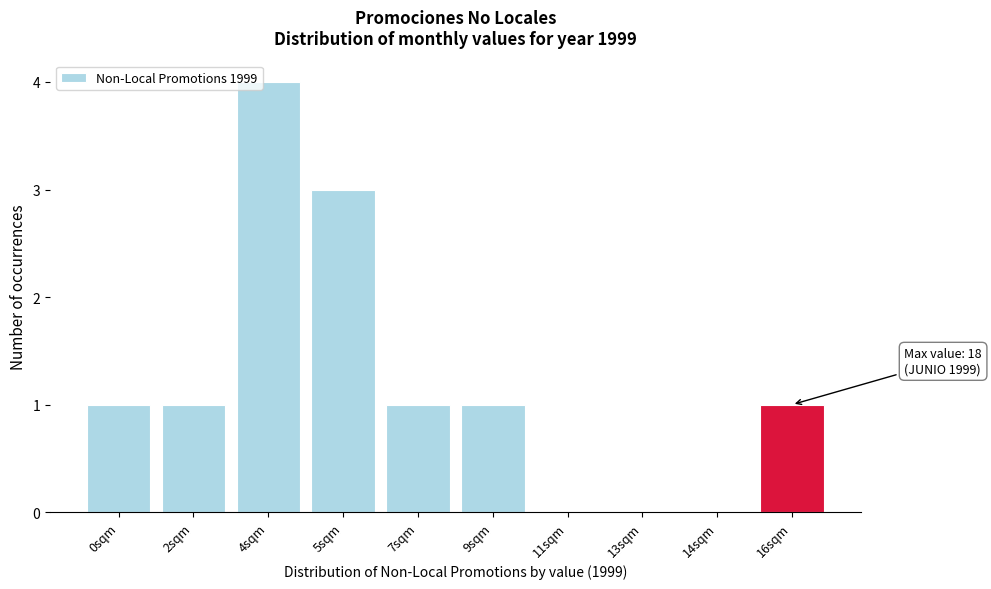

Reading left to right, list all the values displayed in this chart.

0sqm=1	2sqm=1	4sqm=4	5sqm=3	7sqm=1	9sqm=1	11sqm=0	13sqm=0	14sqm=0	16sqm=1